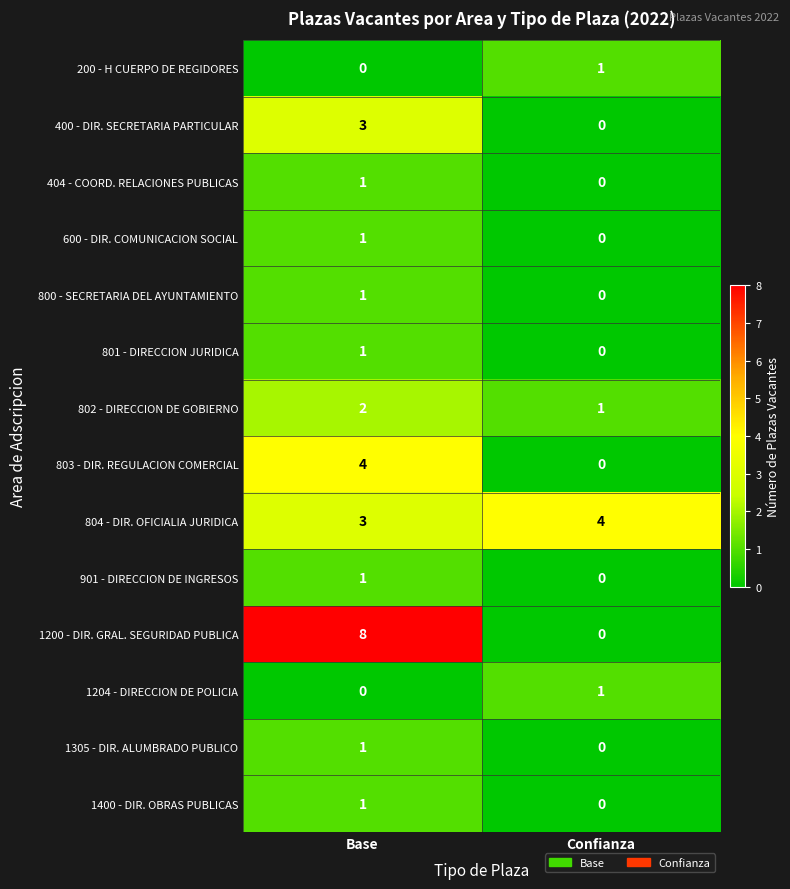

Rank the categories by 1305 - DIR. ALUMBRADO PUBLICO value from lowest to highest.

Confianza, Base